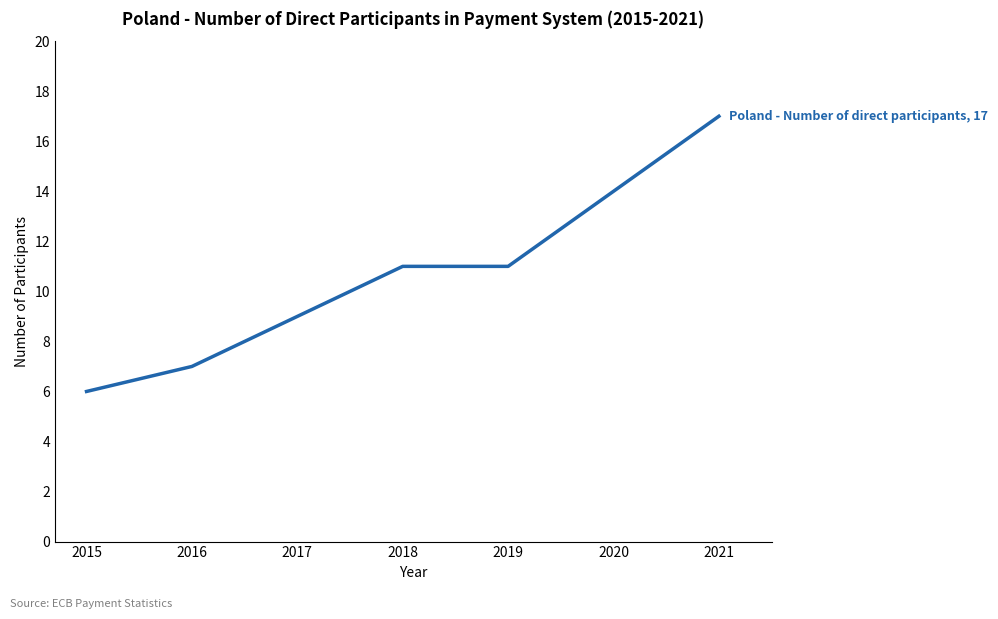

What is the sum of the values at 2021 and 2020?

31